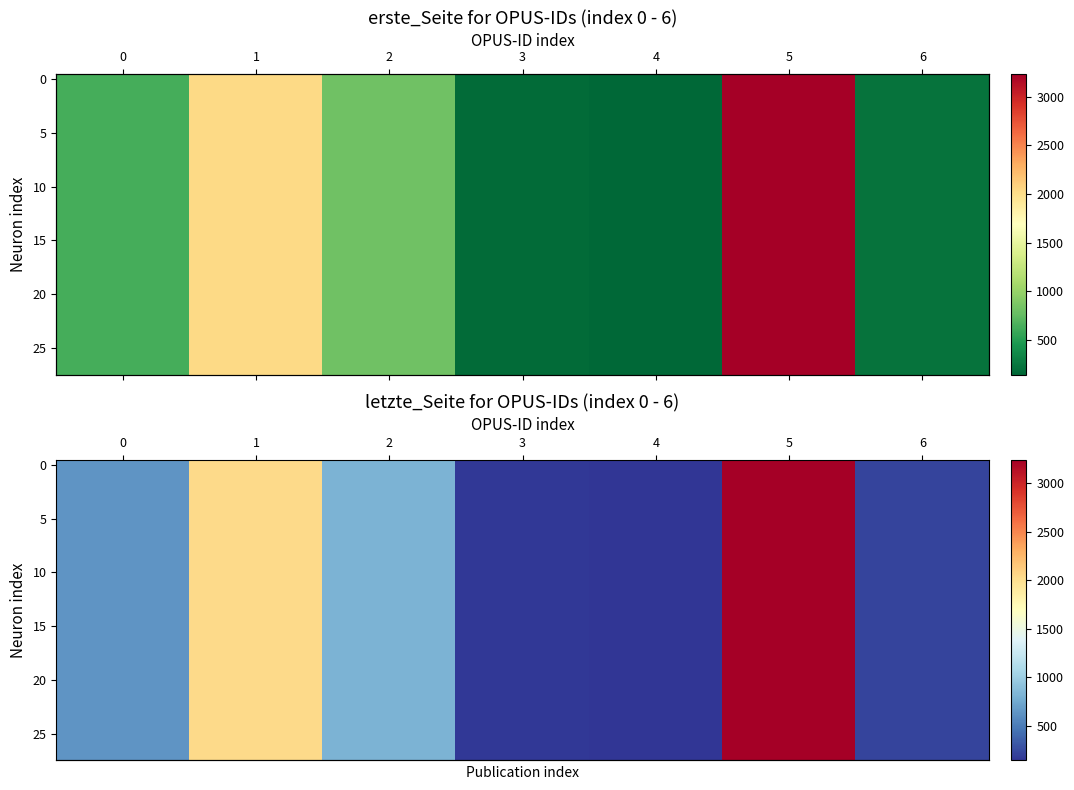

Which series changed the most between 1 and 3?

row_0